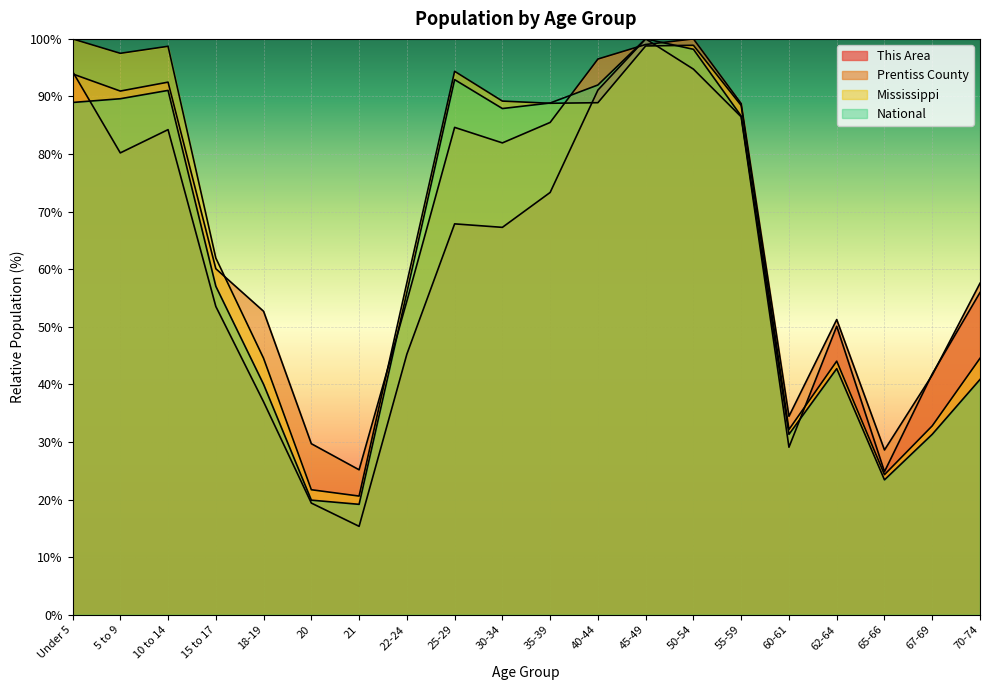

What is the value of the This Area point at the 4th from the left?

53.5